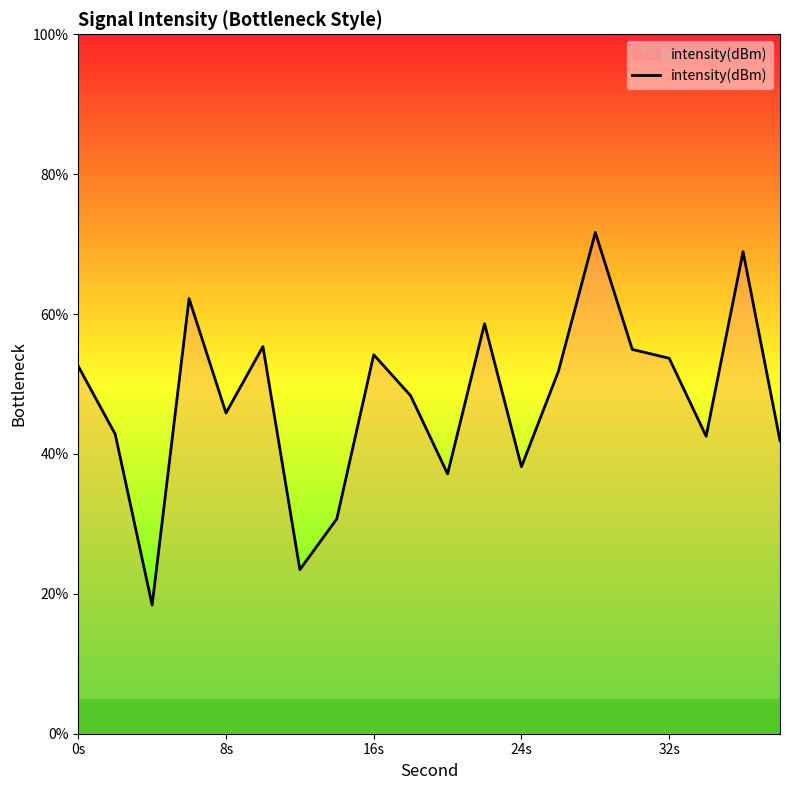

What is the maximum value shown in the chart?

71.7